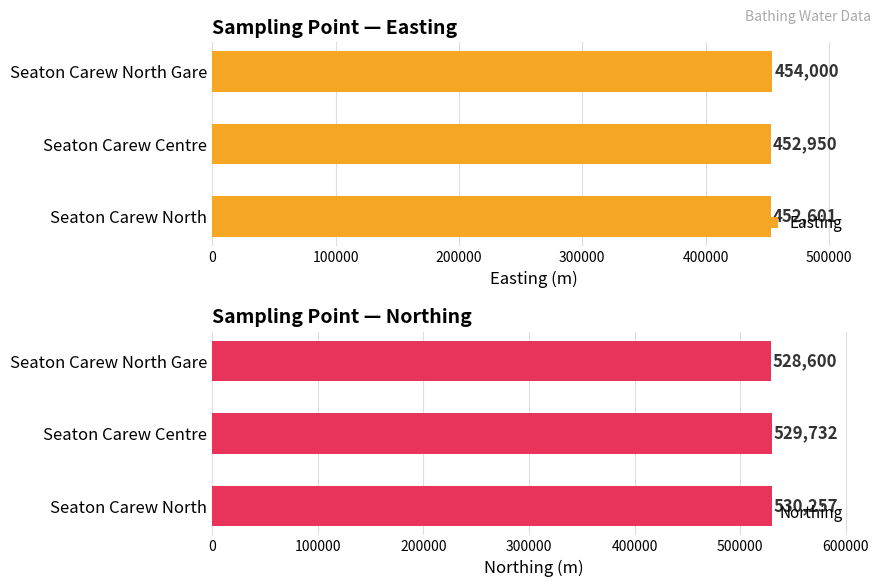

What is the minimum value for Easting?

452601